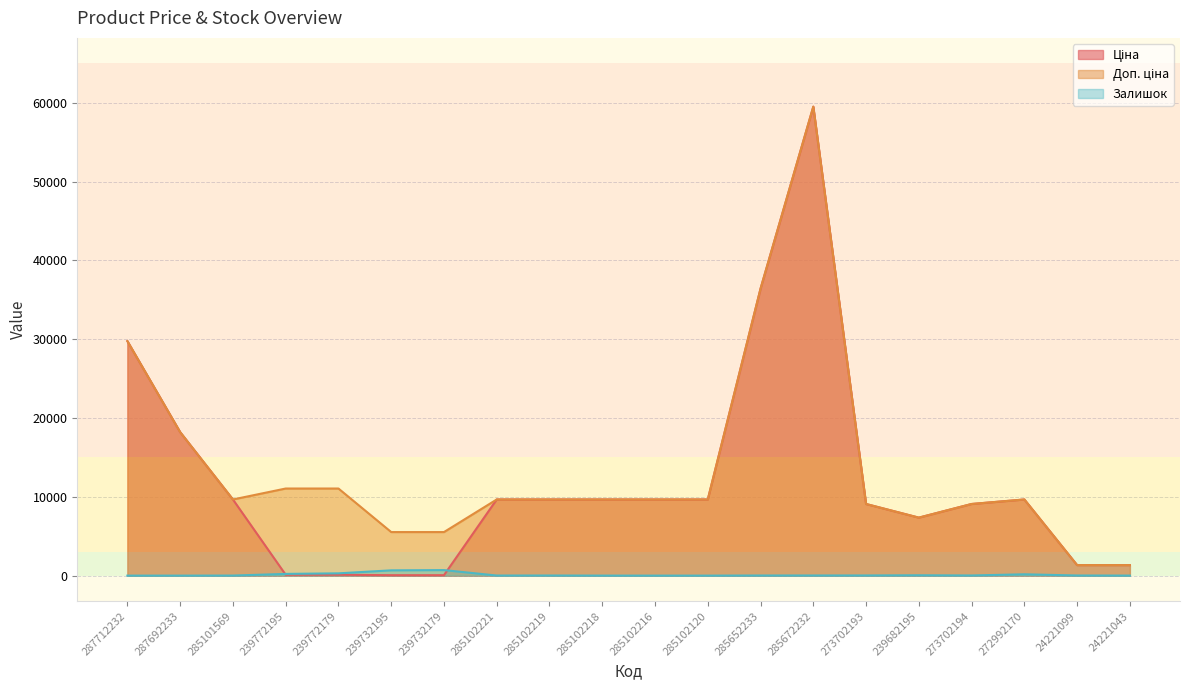

How many categories are shown in the chart?

20